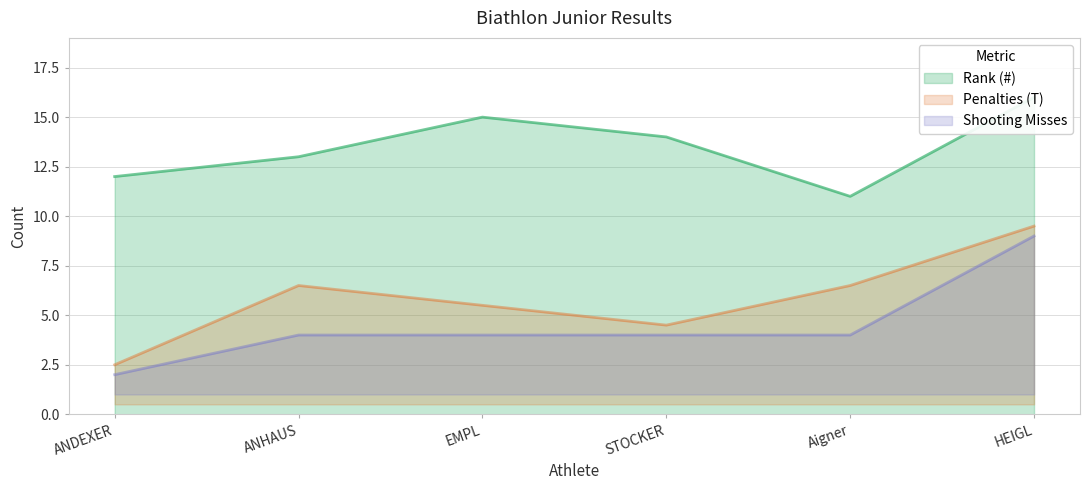

How many data points in Rank (#) are less than 14?

3